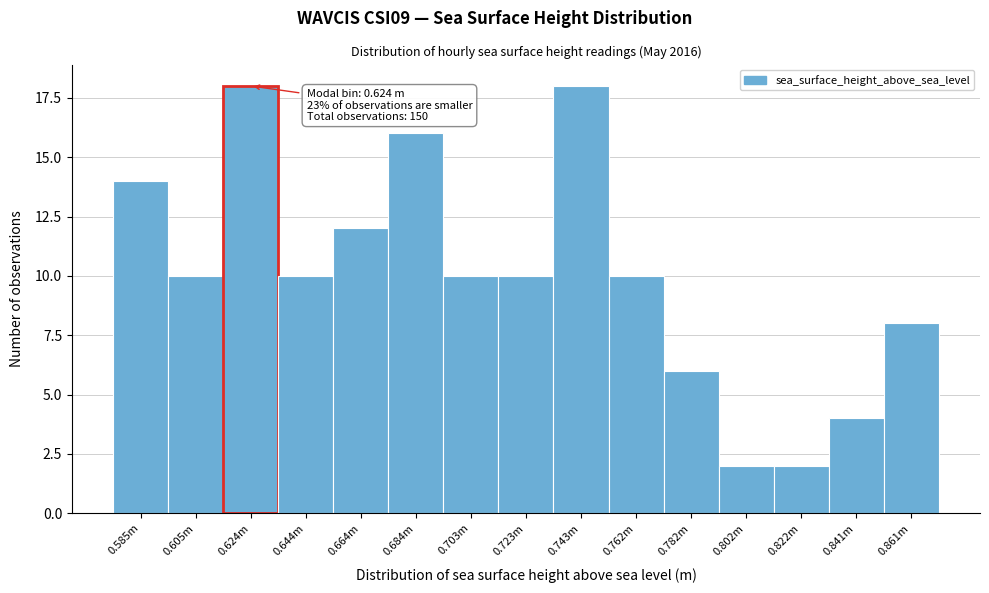

Reading left to right, extract all data points from this chart.

0.585m=14	0.605m=10	0.624m=18	0.644m=10	0.664m=12	0.684m=16	0.703m=10	0.723m=10	0.743m=18	0.762m=10	0.782m=6	0.802m=2	0.822m=2	0.841m=4	0.861m=8